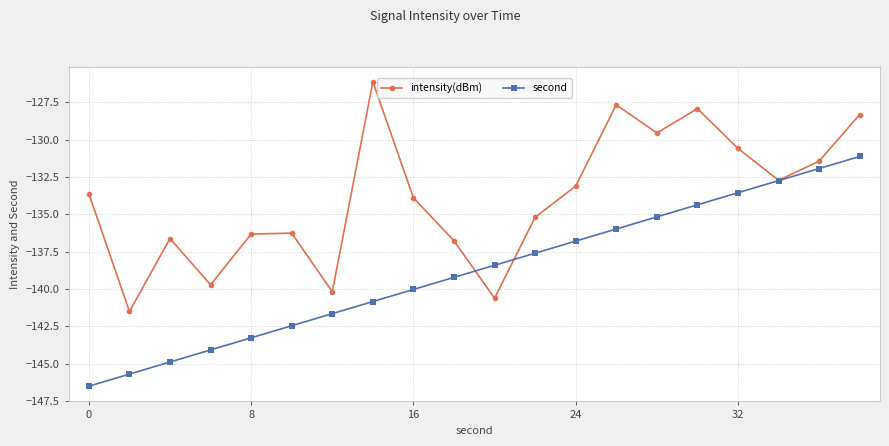

What is the minimum value shown in the chart?

-146.5